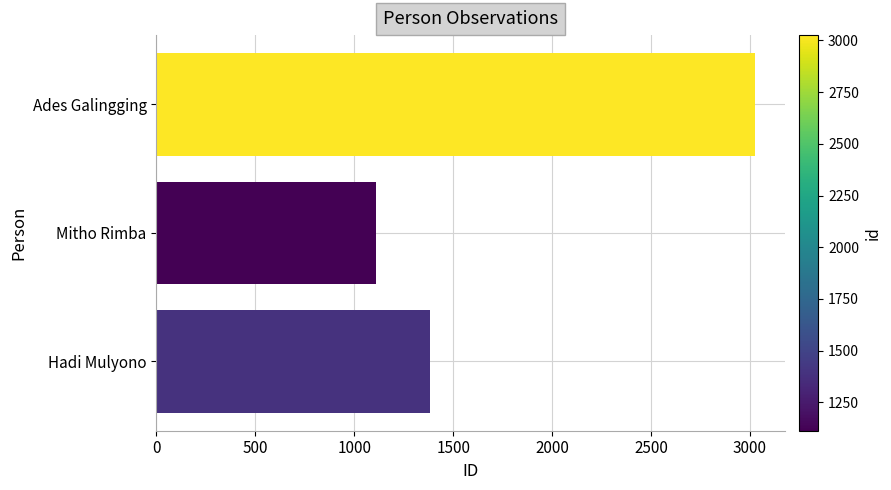

What is the change in value from Mitho Rimba to Hadi Mulyono?

+270